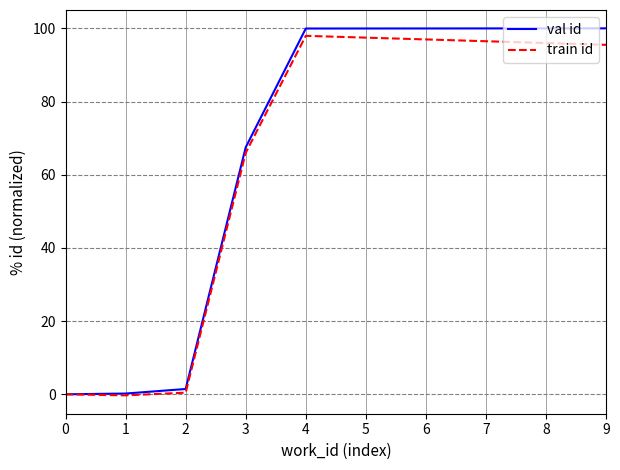

Between 3 and 9, which series saw the biggest shift?

val id